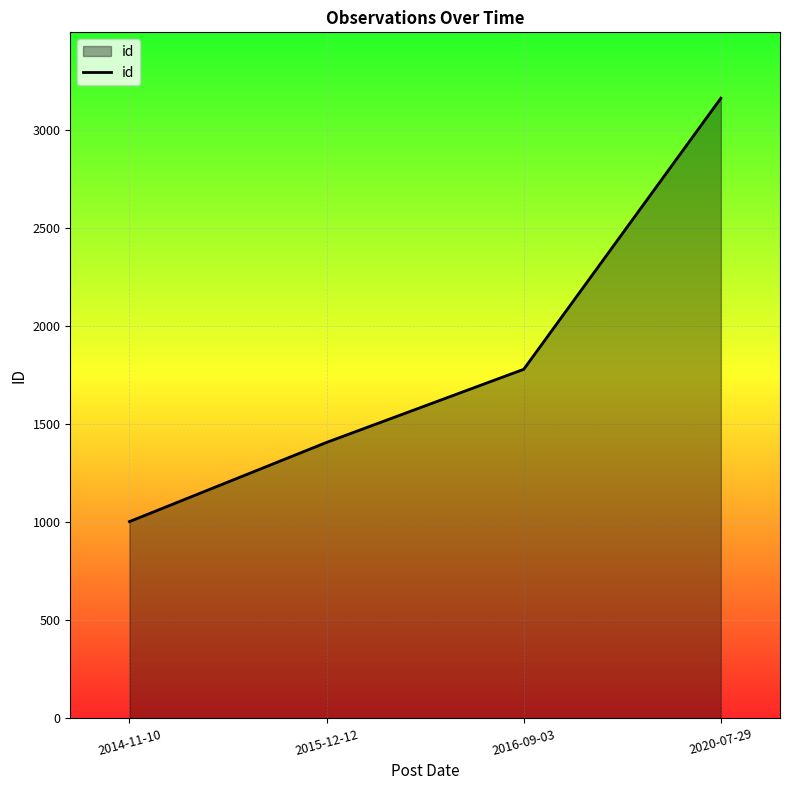

List the labels in order of value, largest first.

2020-07-29, 2016-09-03, 2015-12-12, 2014-11-10